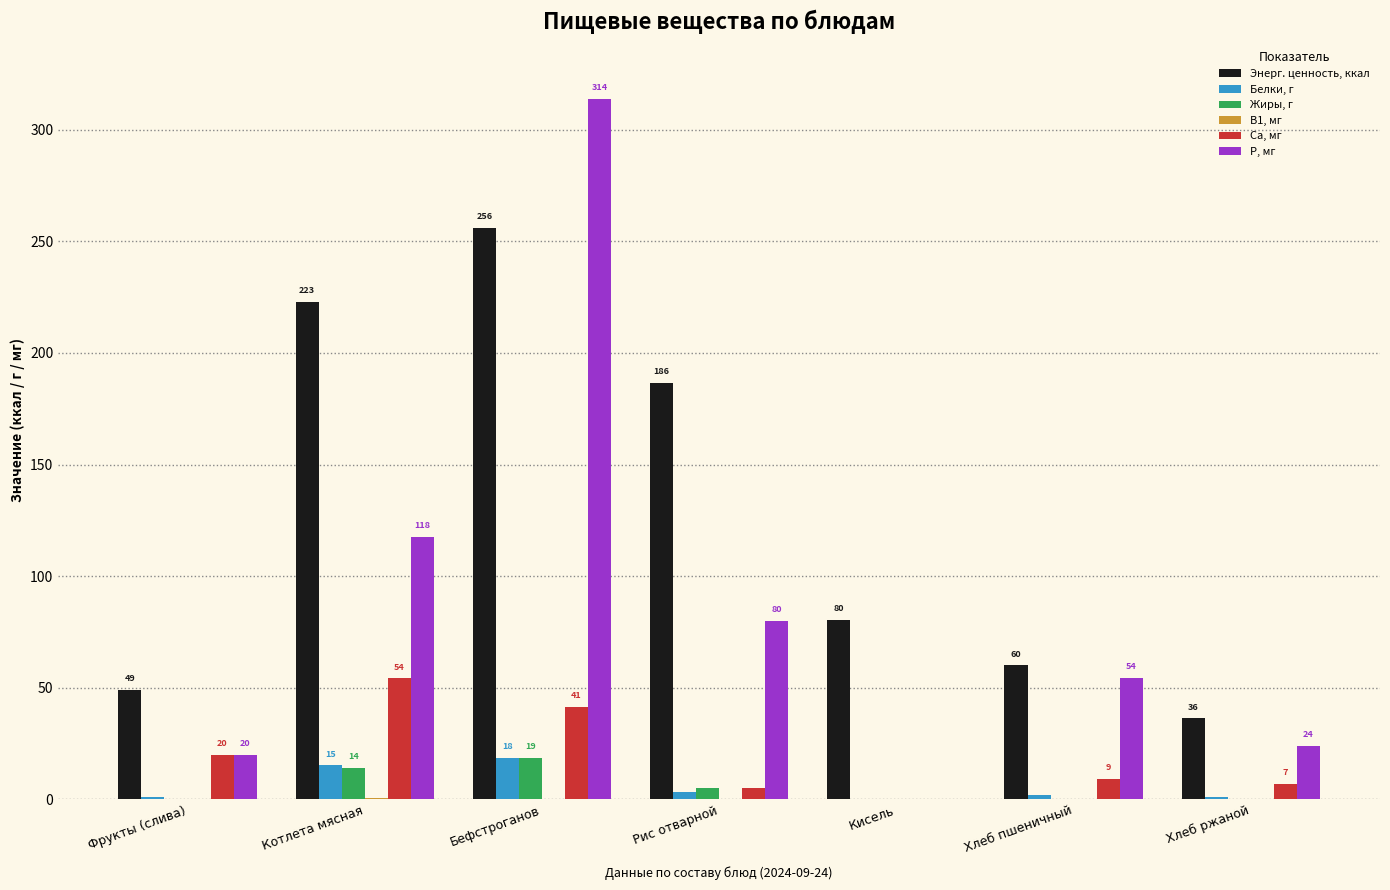

How many data points does each series have?

7